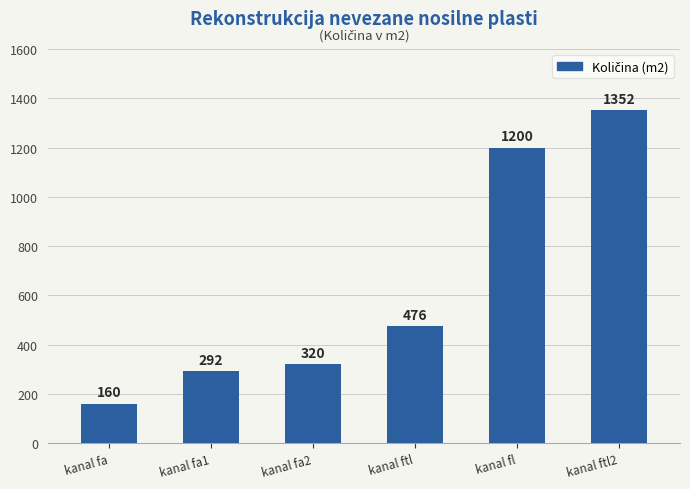

Read the value at kanal ftl.

476